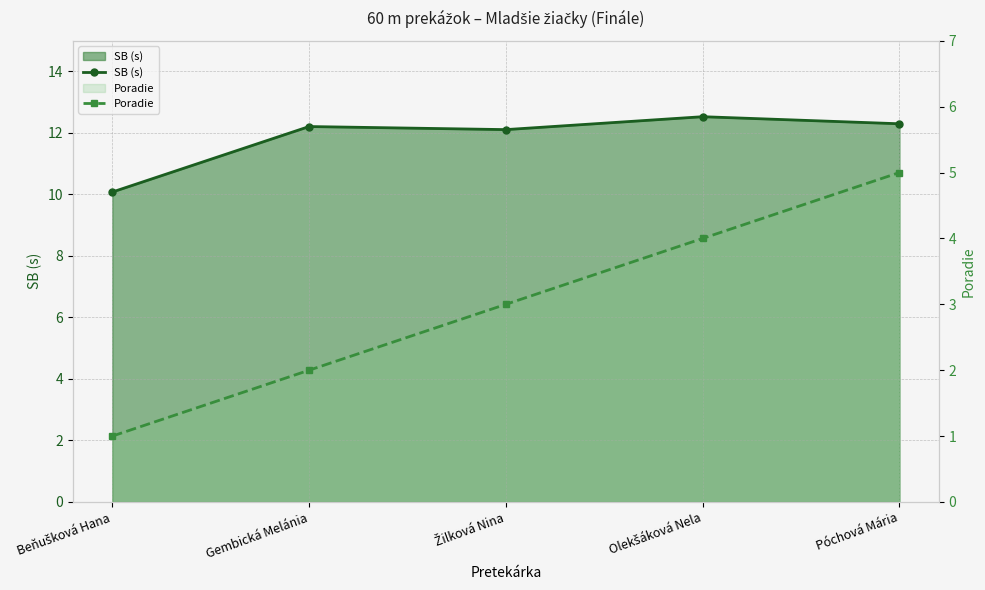

Reading left to right, extract all data points from this chart.

SB (s): Beňušková Hana=10.1	Gembická Melánia=12.2	Žilková Nina=12.1	Olekšáková Nela=12.5	Póchová Mária=12.3
Poradie: Beňušková Hana=1.0	Gembická Melánia=2.0	Žilková Nina=3.0	Olekšáková Nela=4.0	Póchová Mária=5.0